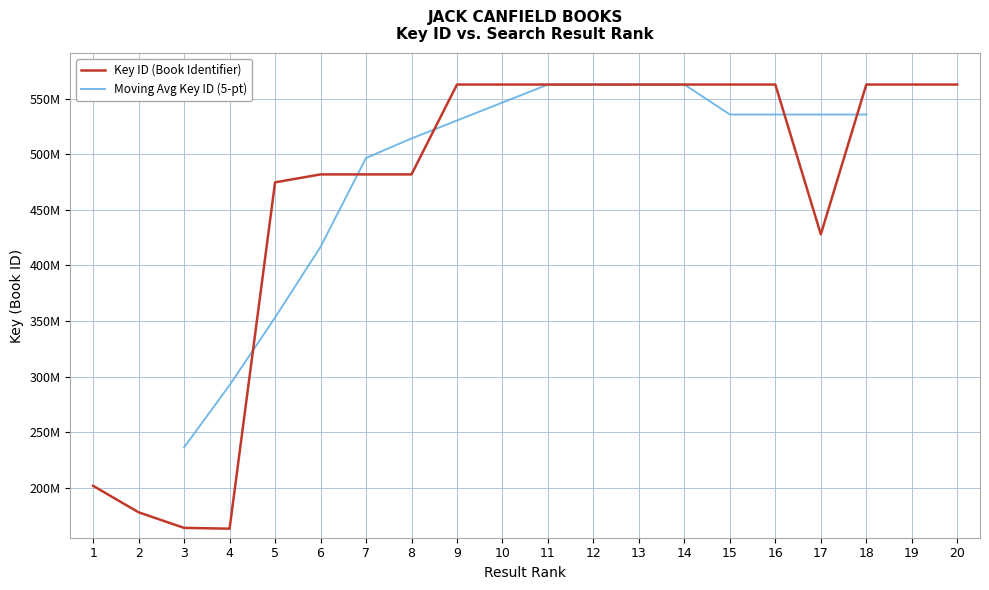

At which category does the data reach its first local peak?

6